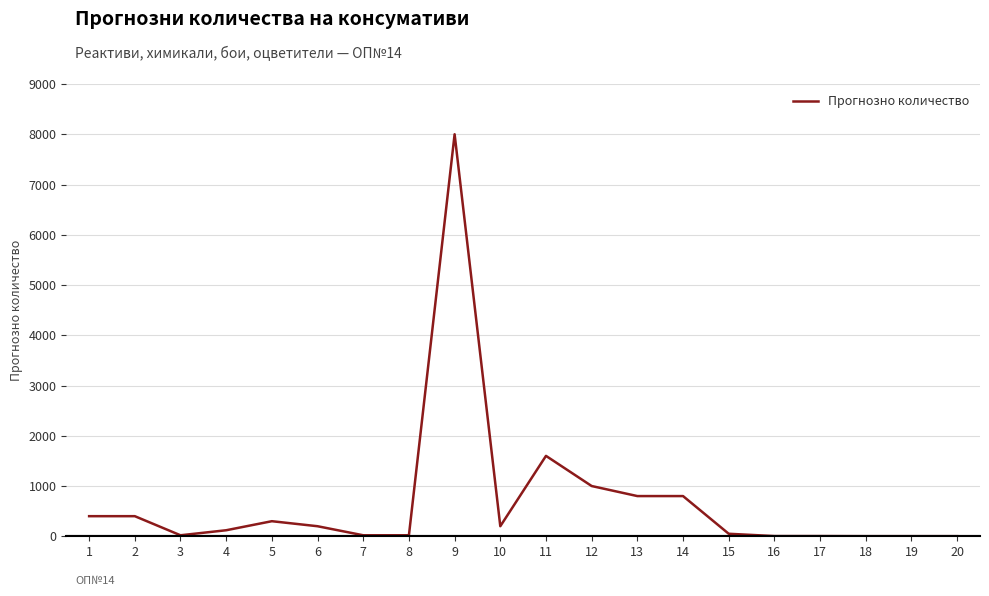

What is the greatest value displayed?

8000